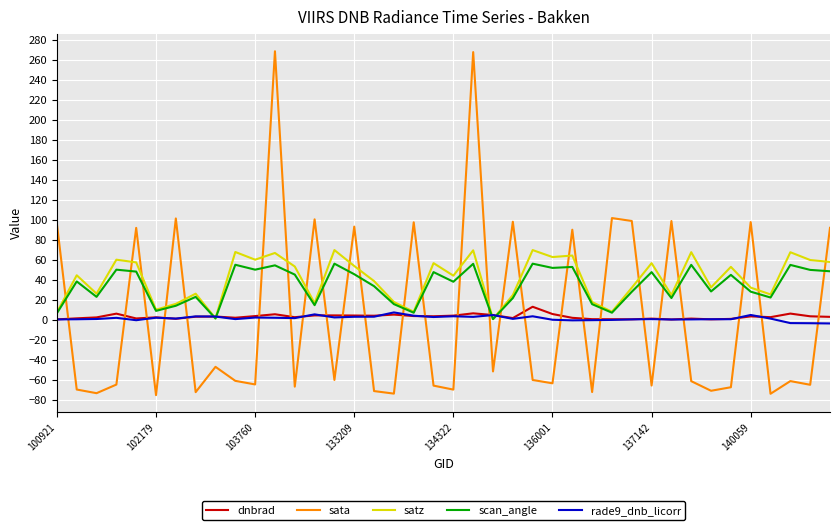

How many intersections are there between sata and dnbrad?

26